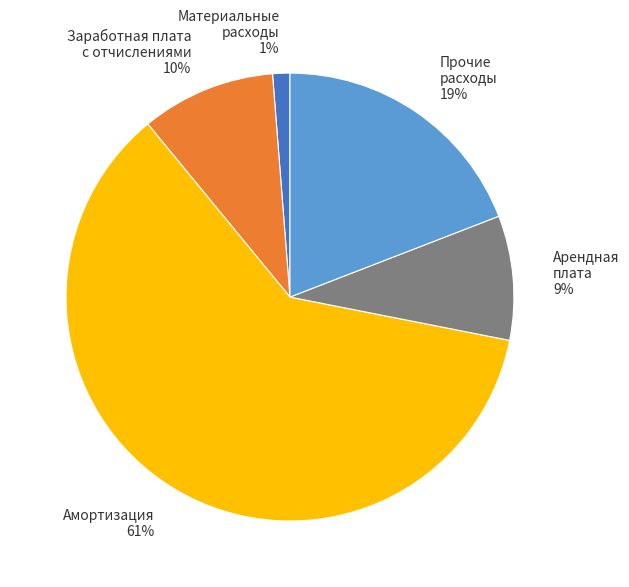

Rank the categories by value from highest to lowest.

Амортизация, Прочие расходы, Заработная плата с отчислениями, Арендная плата, Материальные расходы